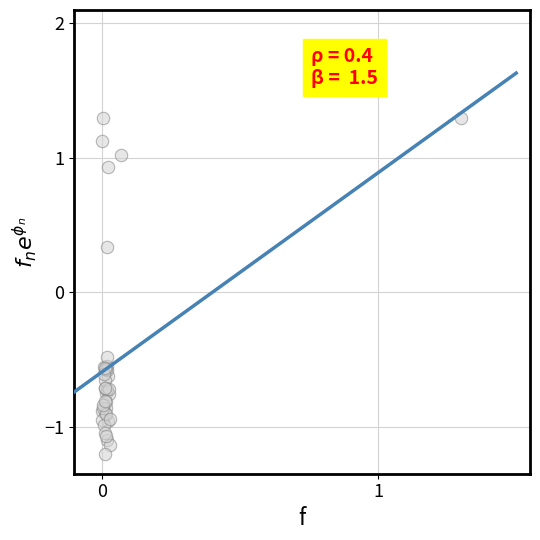

What Y value in the scatter plot is closest to 0?

0.3